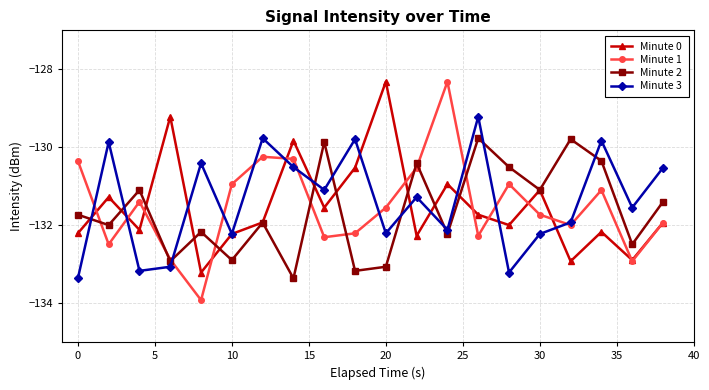

What is the maximum value for Minute 2?

-129.8